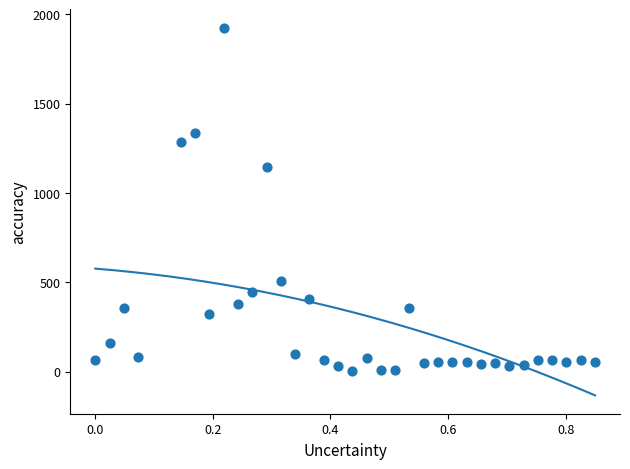

What Y value in the scatter plot is closest to 965?

1147.3